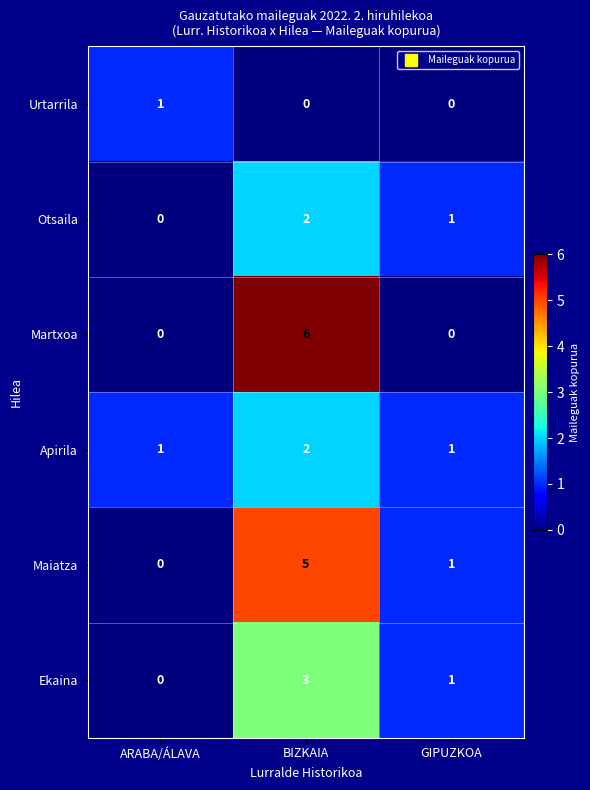

At which category is the sum across all series the highest?

BIZKAIA